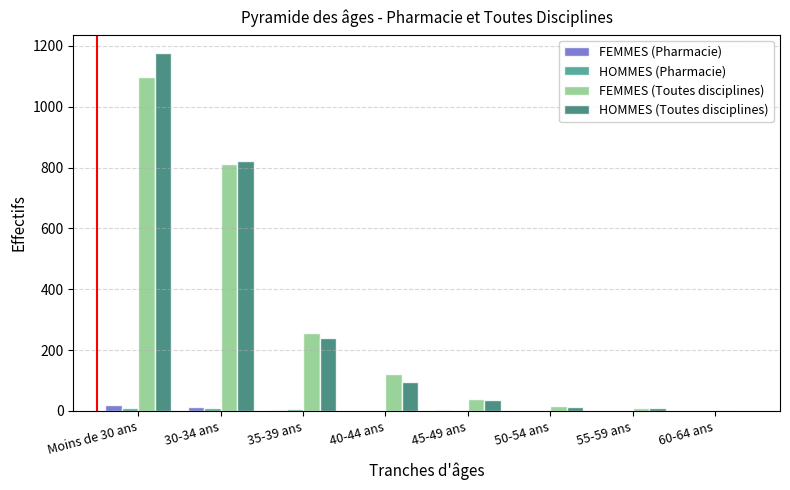

What is the maximum value shown in the chart?

1178